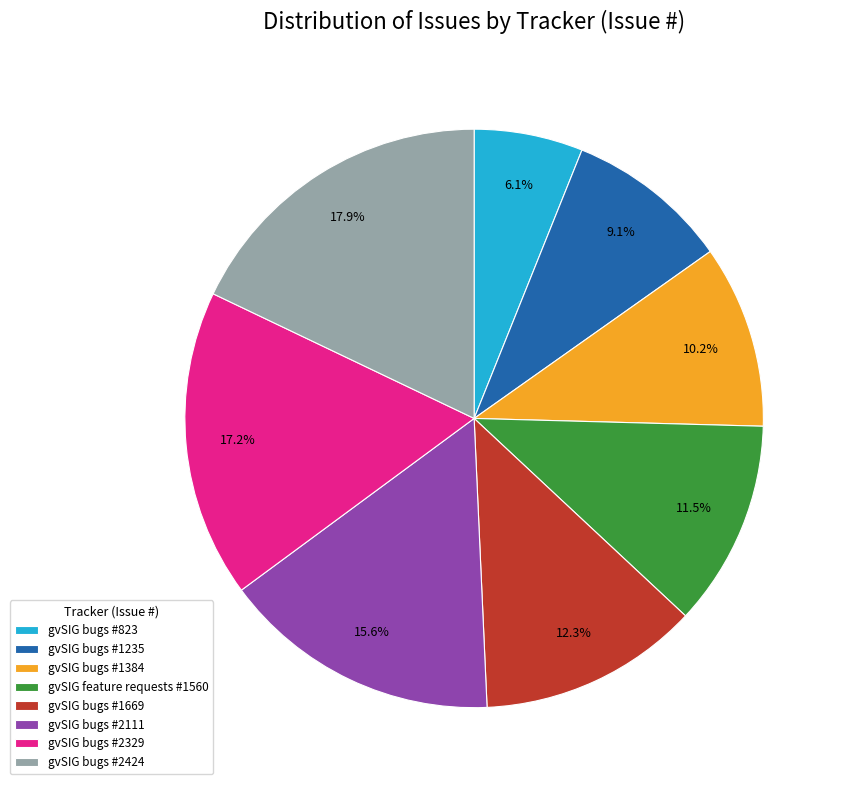

How many segments does this pie chart have?

8